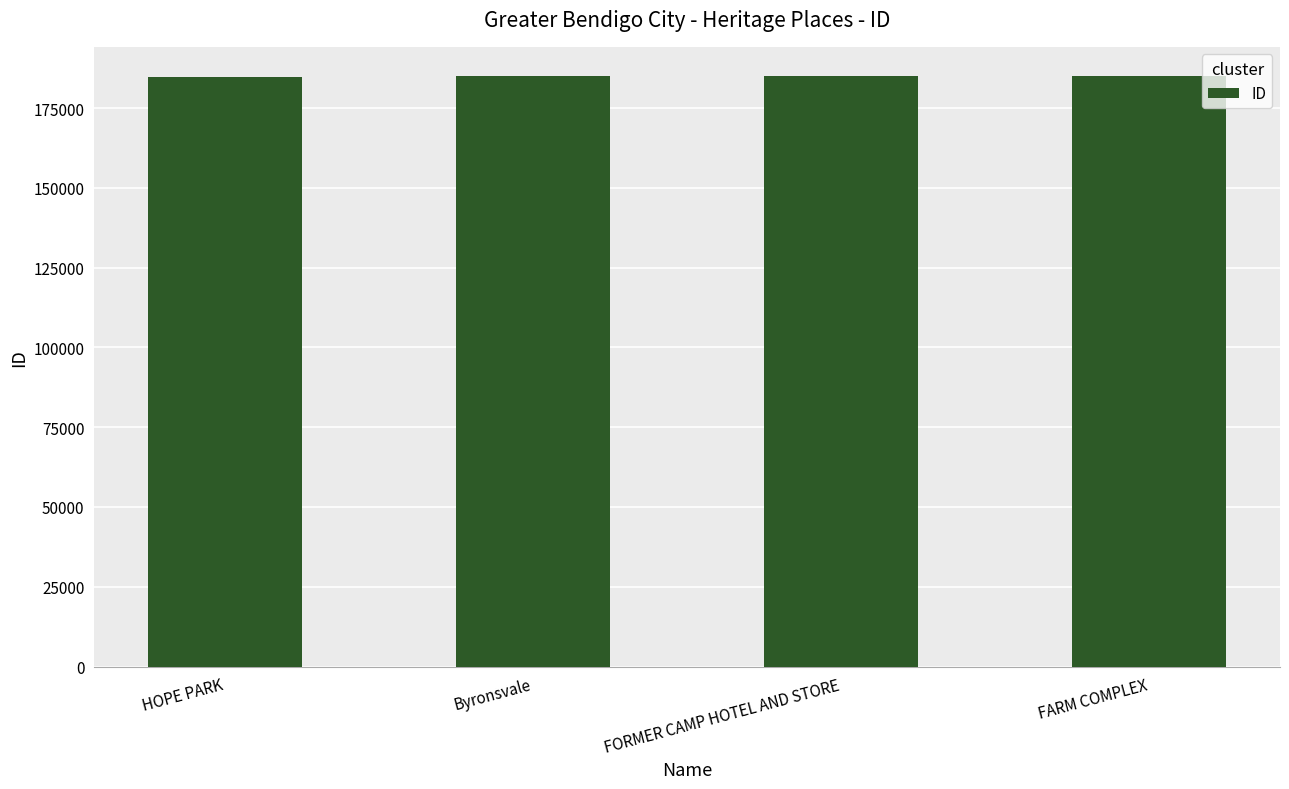

What is the difference between the second highest and minimum values?

48